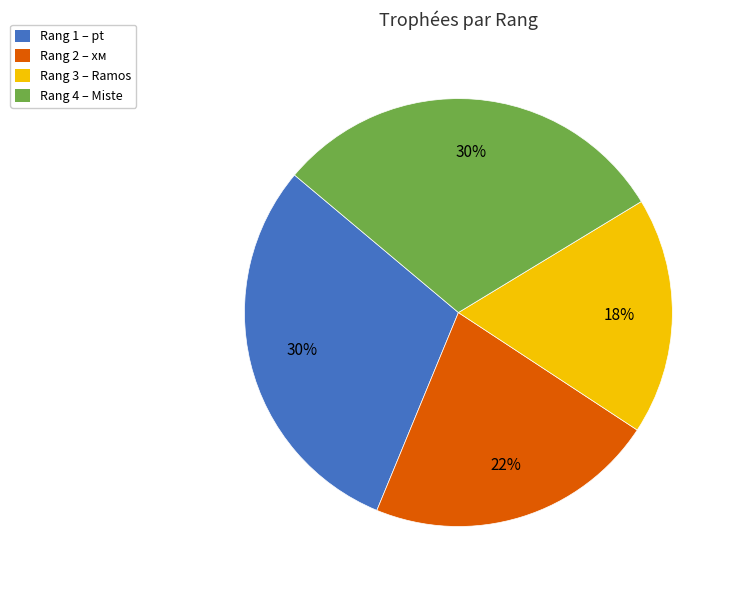

What is the ratio of the value at Rang 3 – Ramos to the value at Rang 1 – pt?

0.6